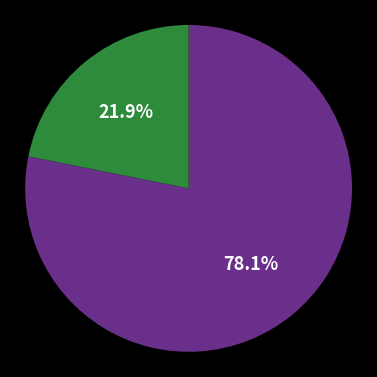

Does any single category account for the majority?

Yes